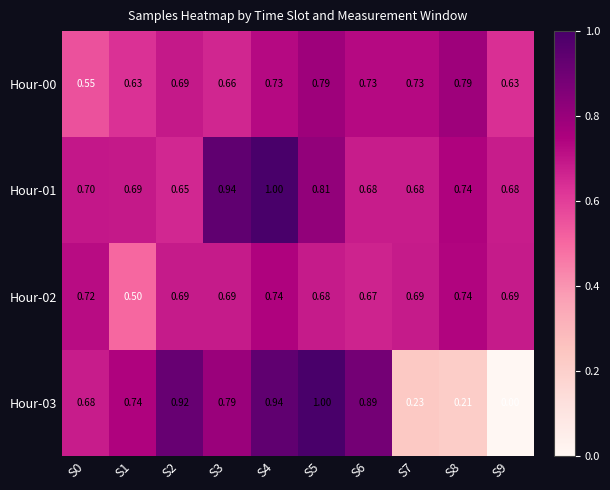

Is the value of Hour-02 at S7 greater than the value of Hour-03 at S8?

Yes